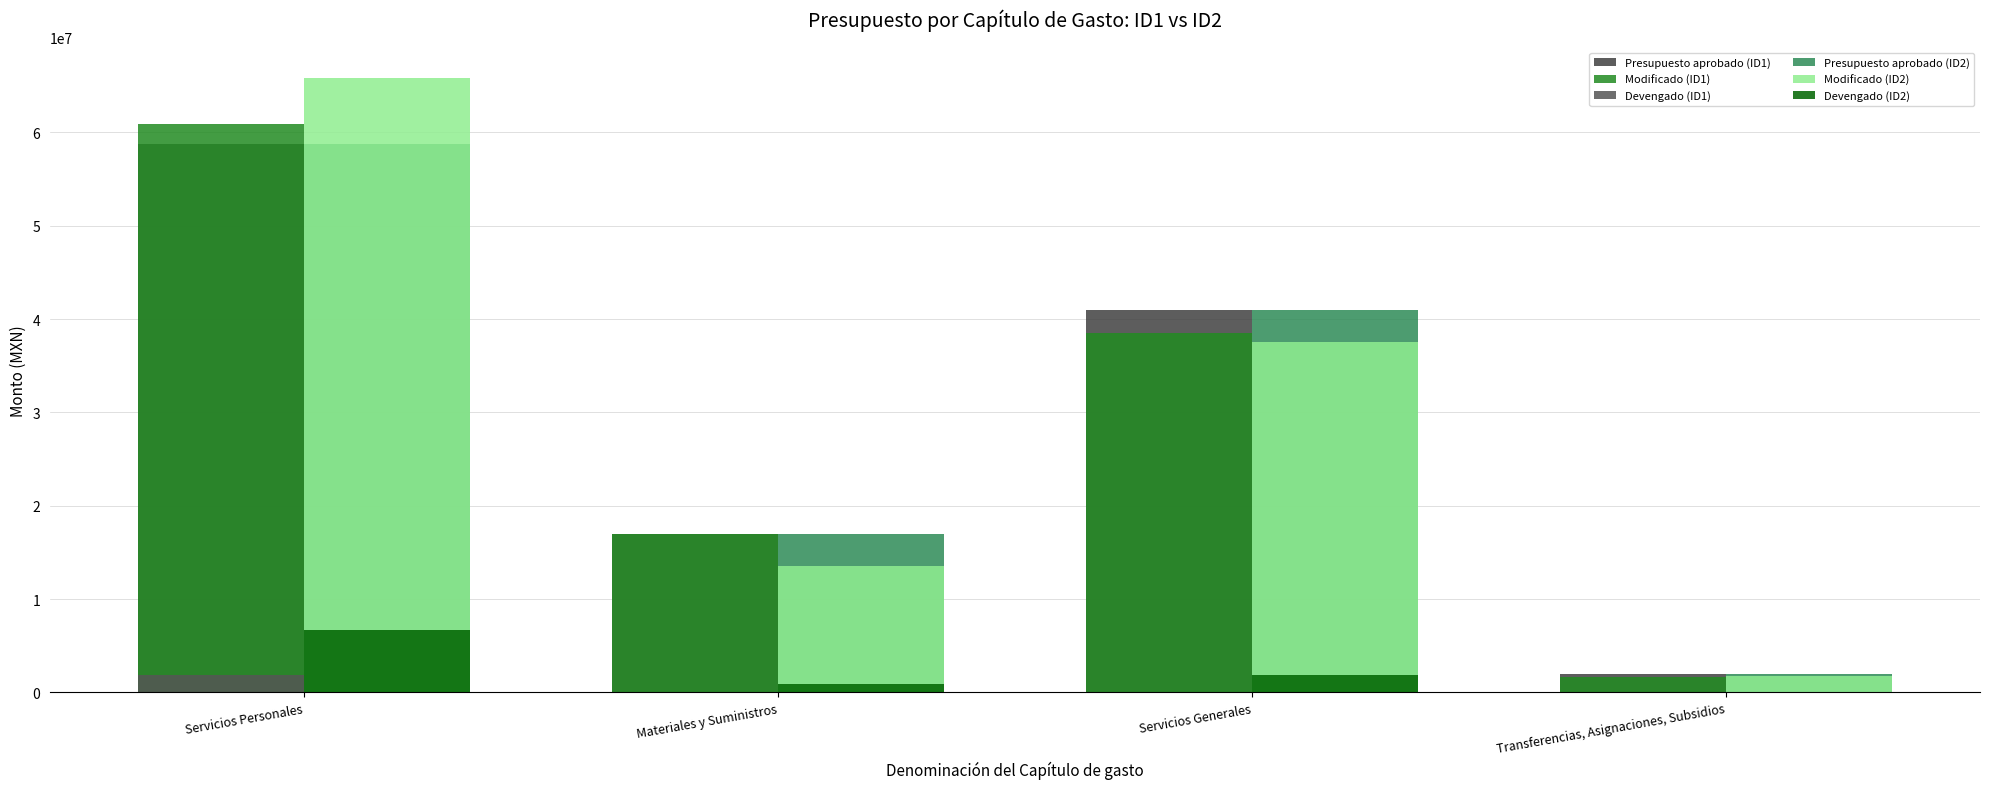

How many data points in Devengado (ID2) are above 1879781?

2